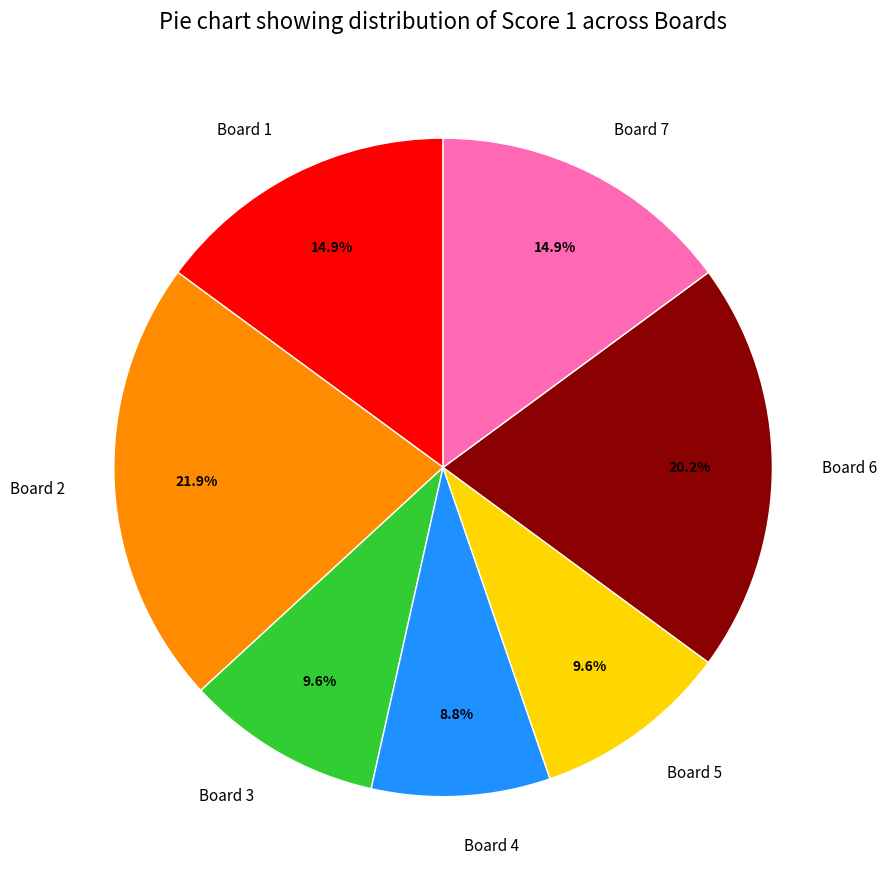

What is the smallest slice in the pie chart?

Board 4